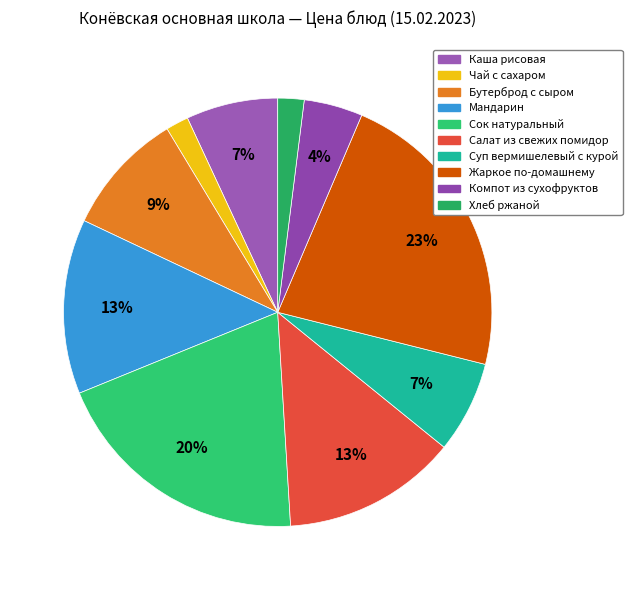

What is the total percentage of Каша рисовая and Мандарин?

20.1%